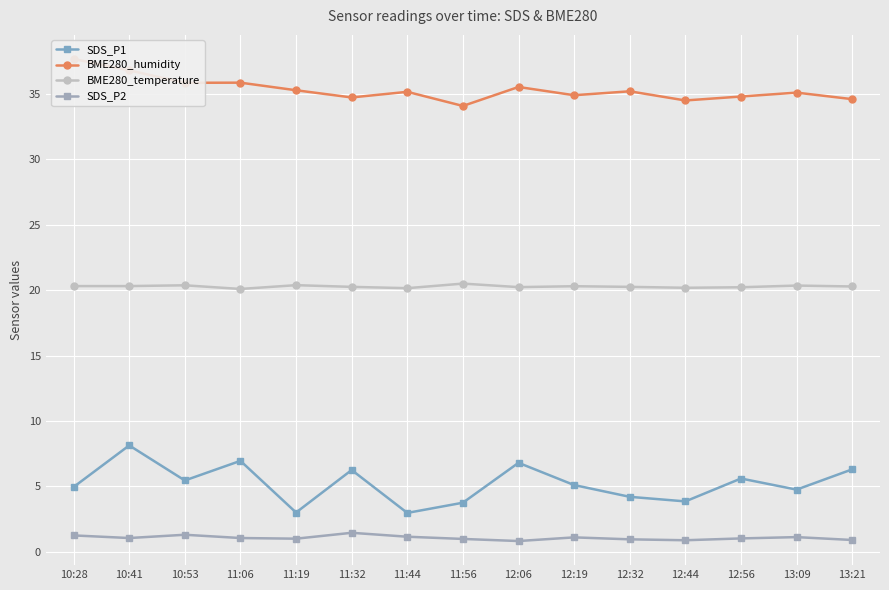

Which series has the largest total across all categories?

BME280_humidity